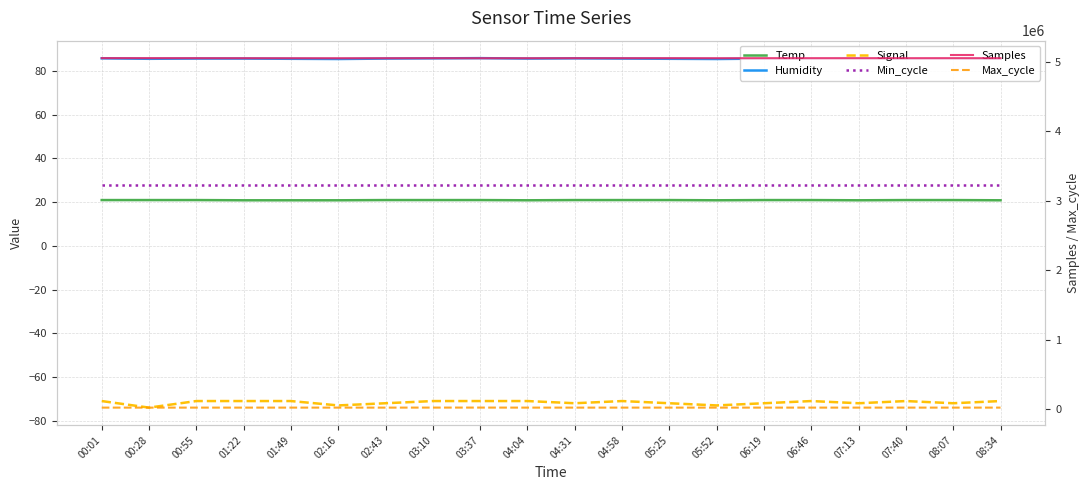

How many interior local valleys does the Samples series have?

6